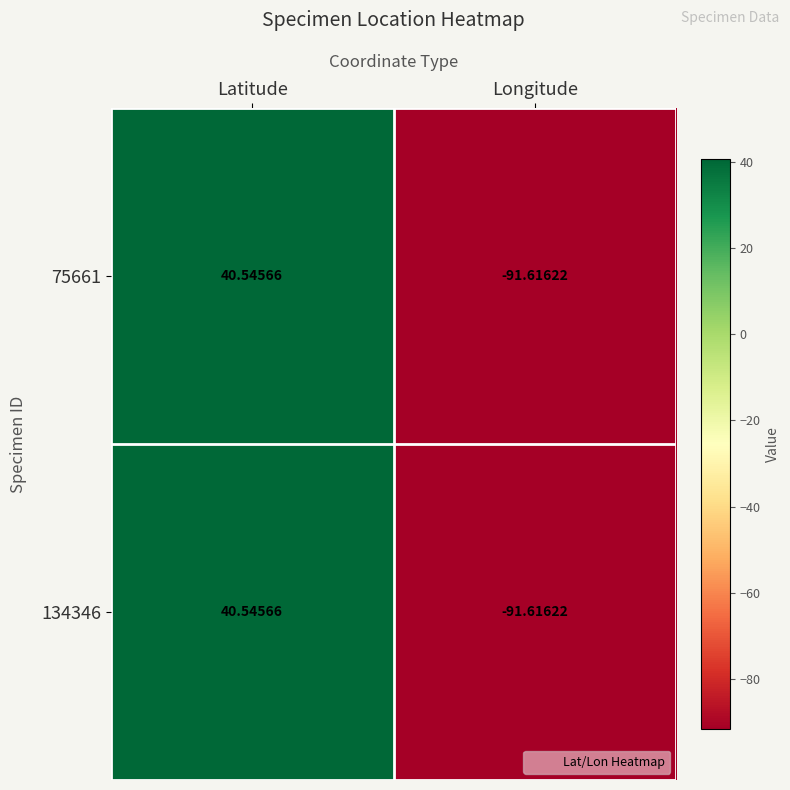

Rank the categories by 134346 value from highest to lowest.

Latitude, Longitude